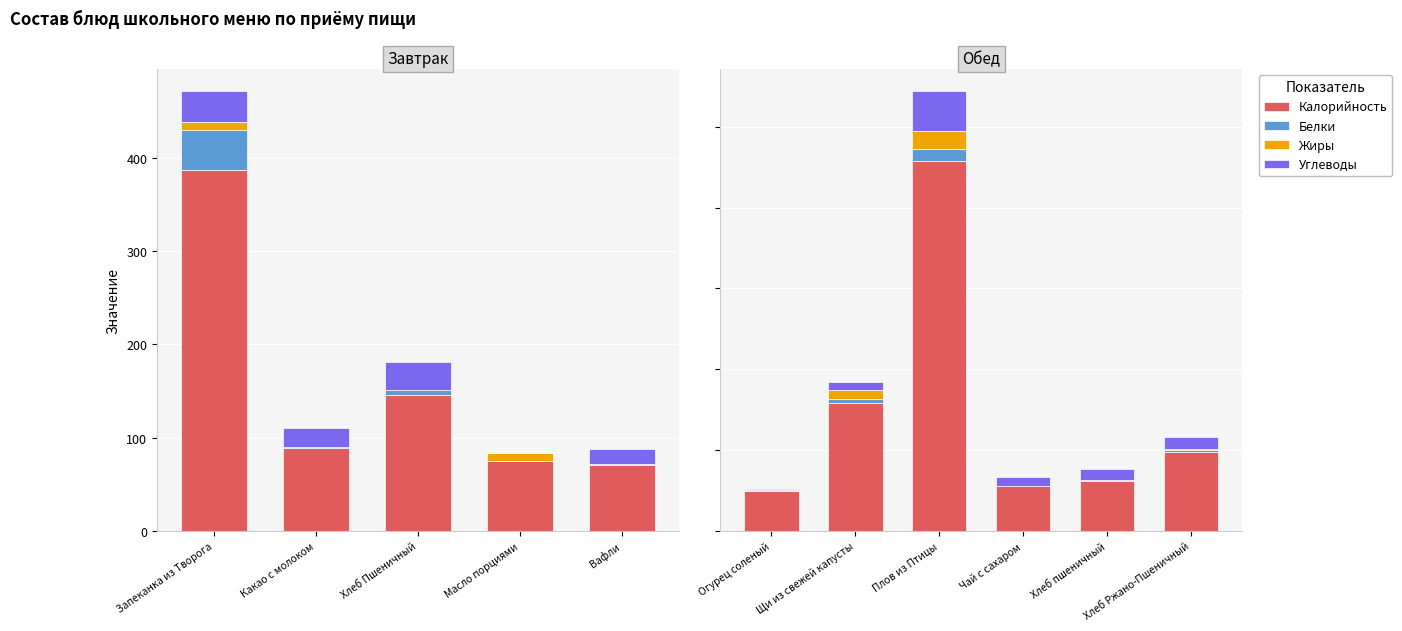

Is it true that Жиры equals 6.0 at Плов из Птицы?

False